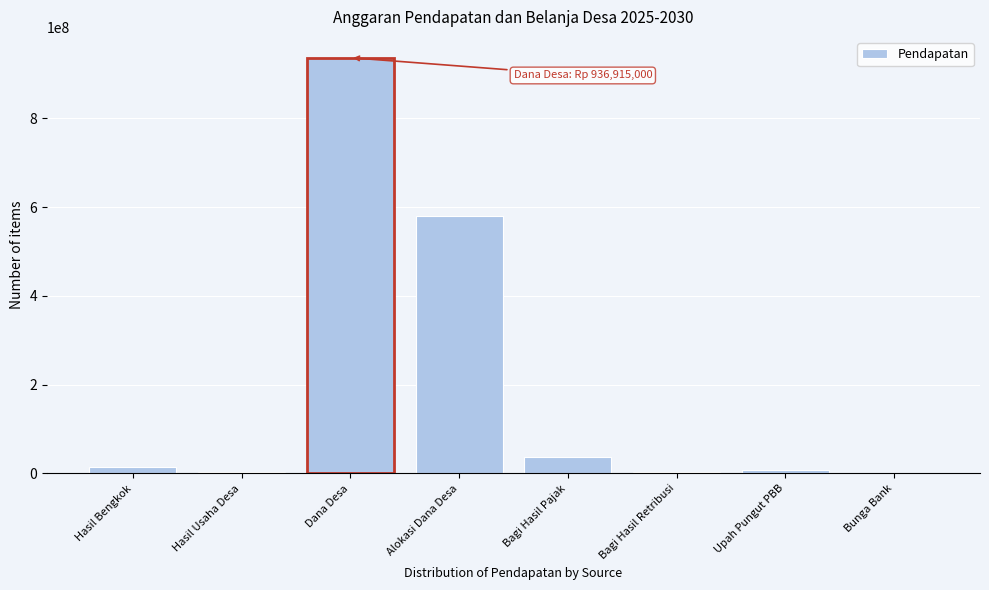

What is the sum of all values?

1584801539